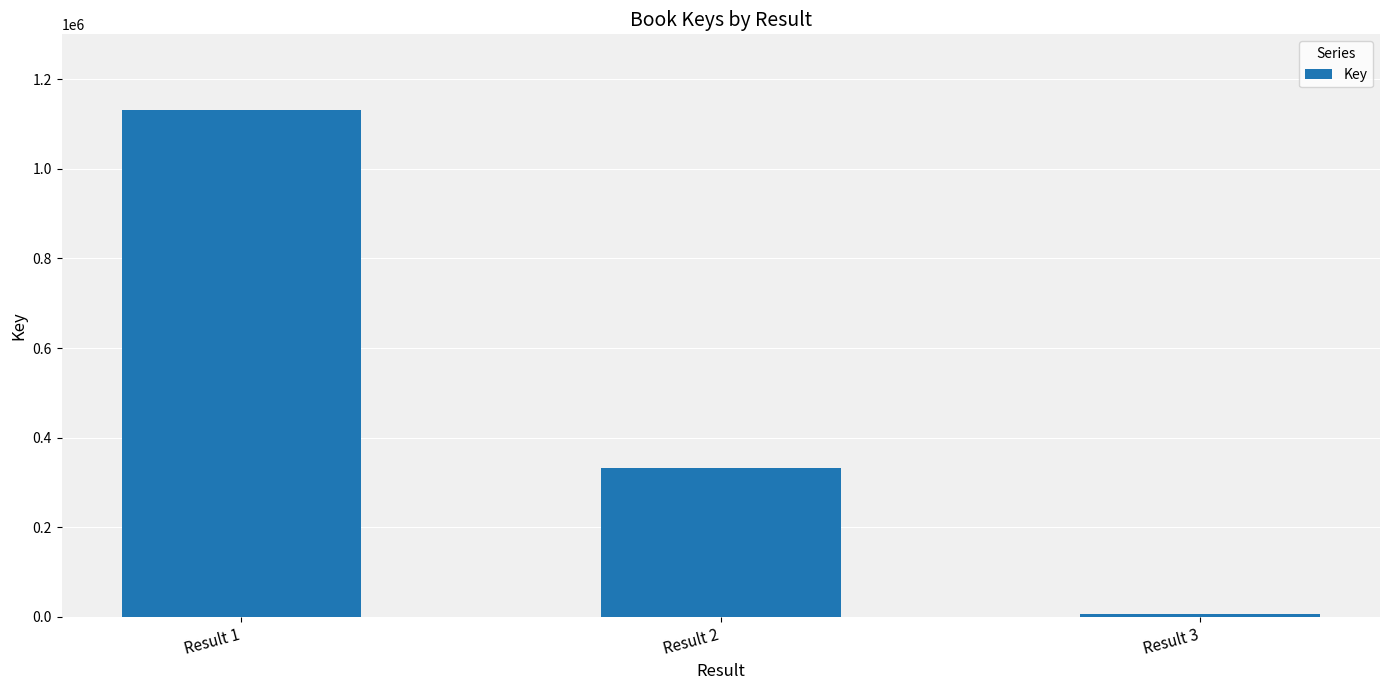

Reading left to right, transcribe all the data shown in this chart.

Result 1=1130885	Result 2=332493	Result 3=6577